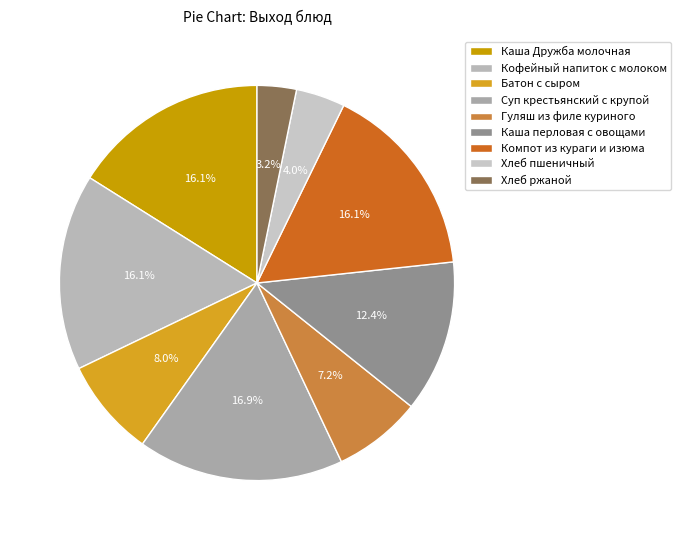

Is the sum of Гуляш из филе куриного and Каша Дружба молочная greater than half?

No